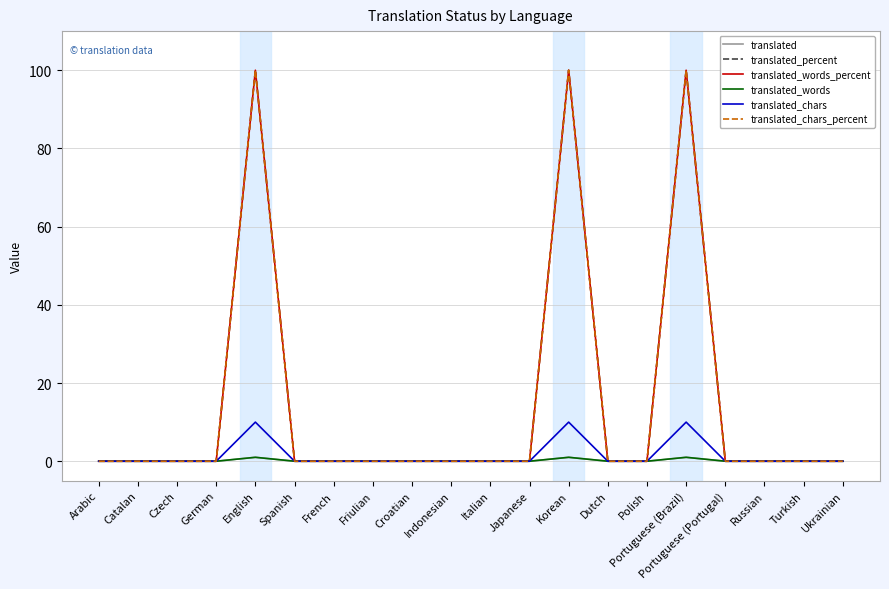

Rank the categories by translated_chars value from lowest to highest.

Arabic, Catalan, Czech, German, Spanish, French, Friulian, Croatian, Indonesian, Italian, Japanese, Dutch, Polish, Portuguese (Portugal), Russian, Turkish, Ukrainian, English, Korean, Portuguese (Brazil)